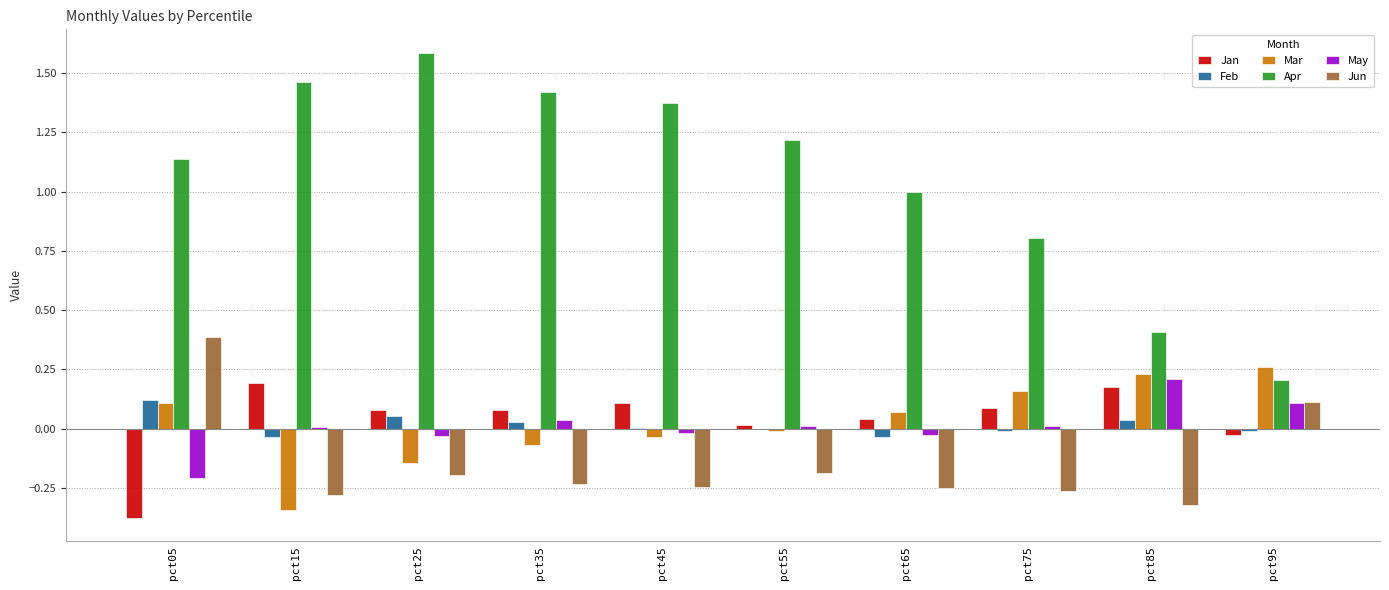

The value of Jan at pct95 is -0.0. True or false?

True